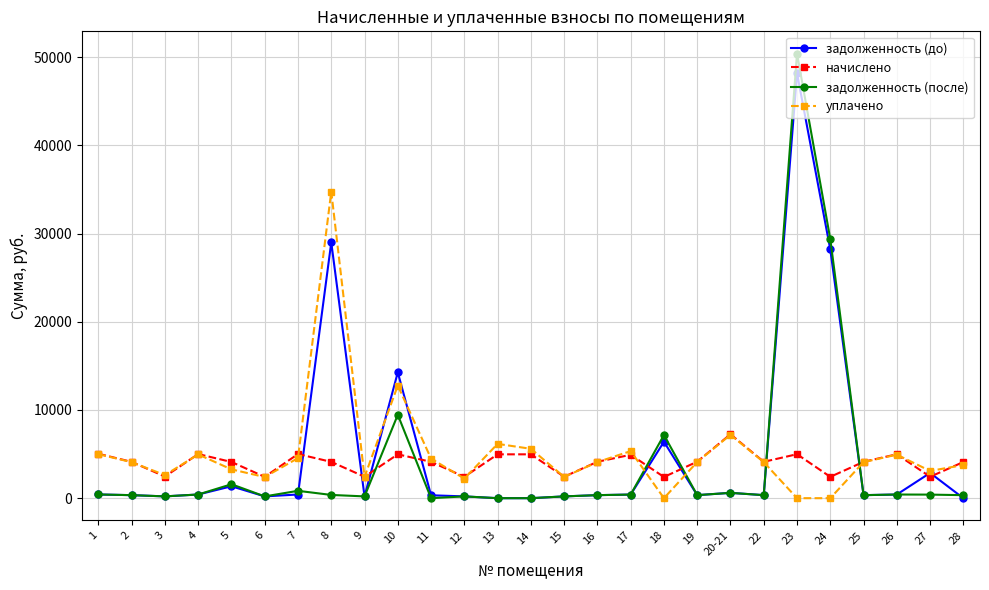

What is the label of the 25th point from the right?

3